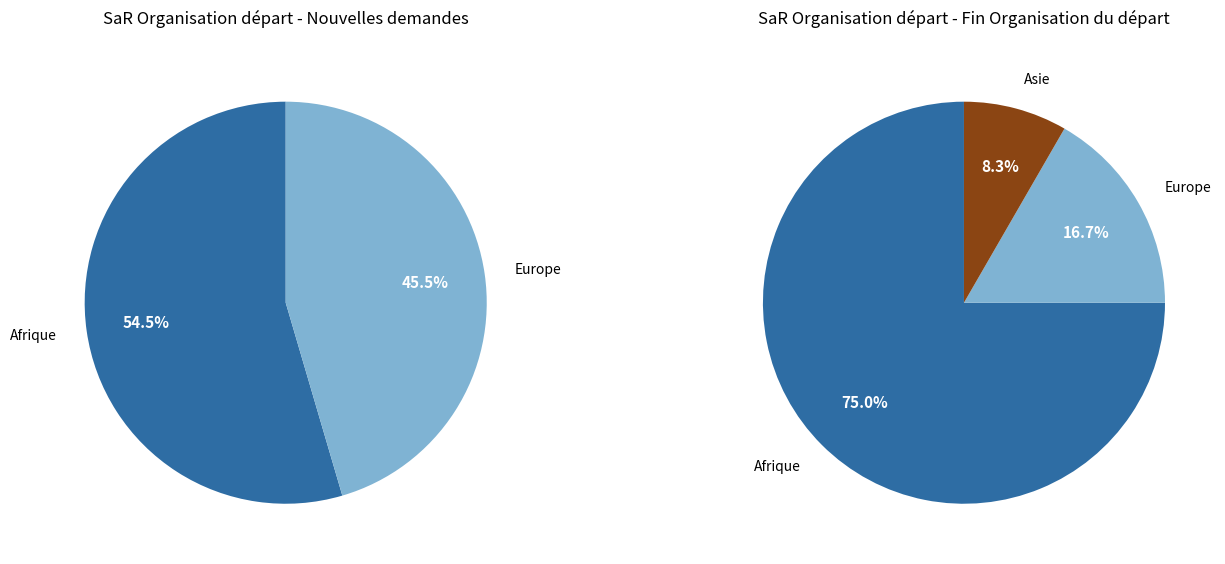

Which category has the smallest portion of the pie?

Asie